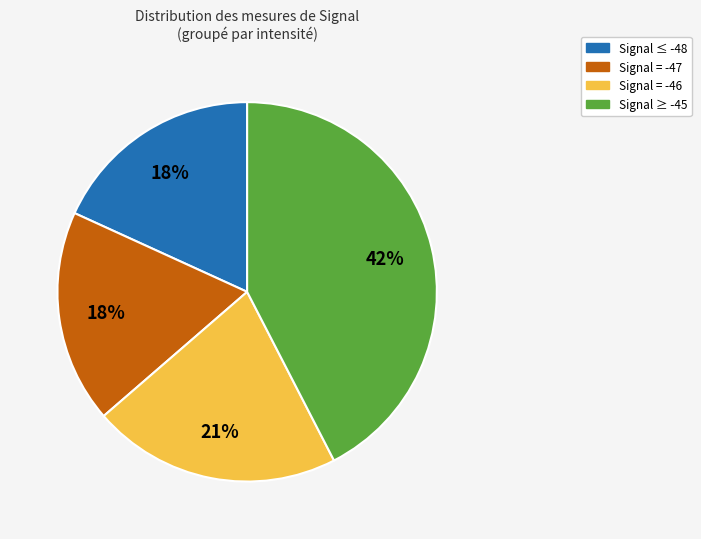

To the nearest percent, what is the average slice percentage?

25%